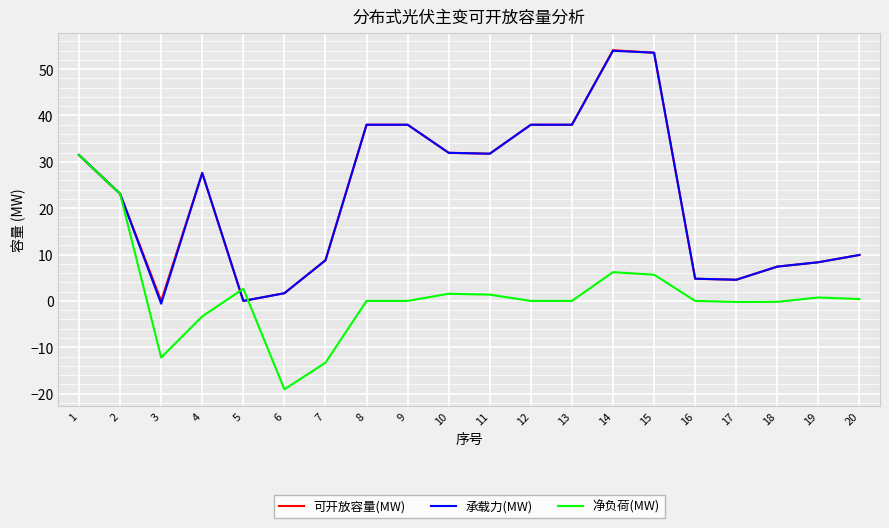

The 净负荷(MW) series shows -2.7 at 7. True or false?

False